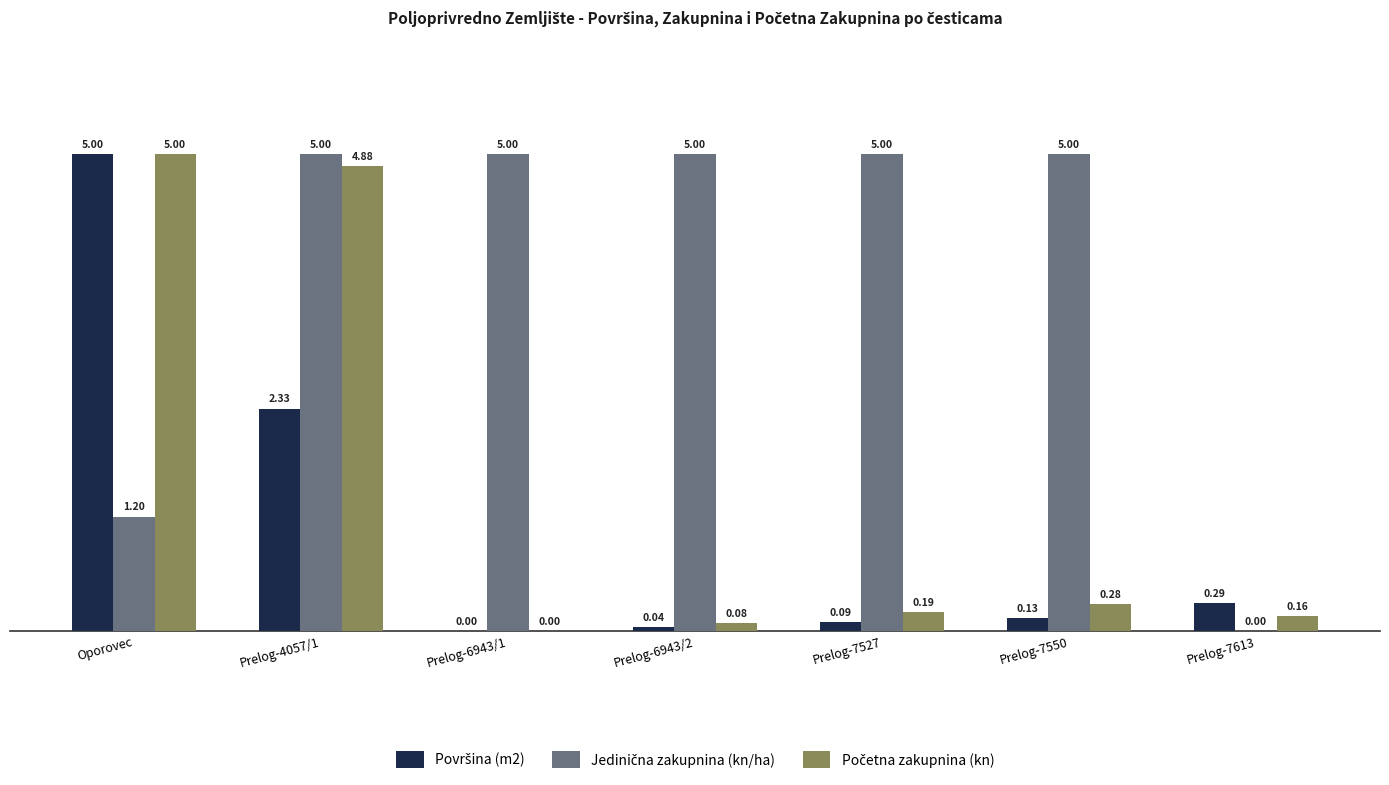

What is the total value across all series at Prelog-7527?

5.3